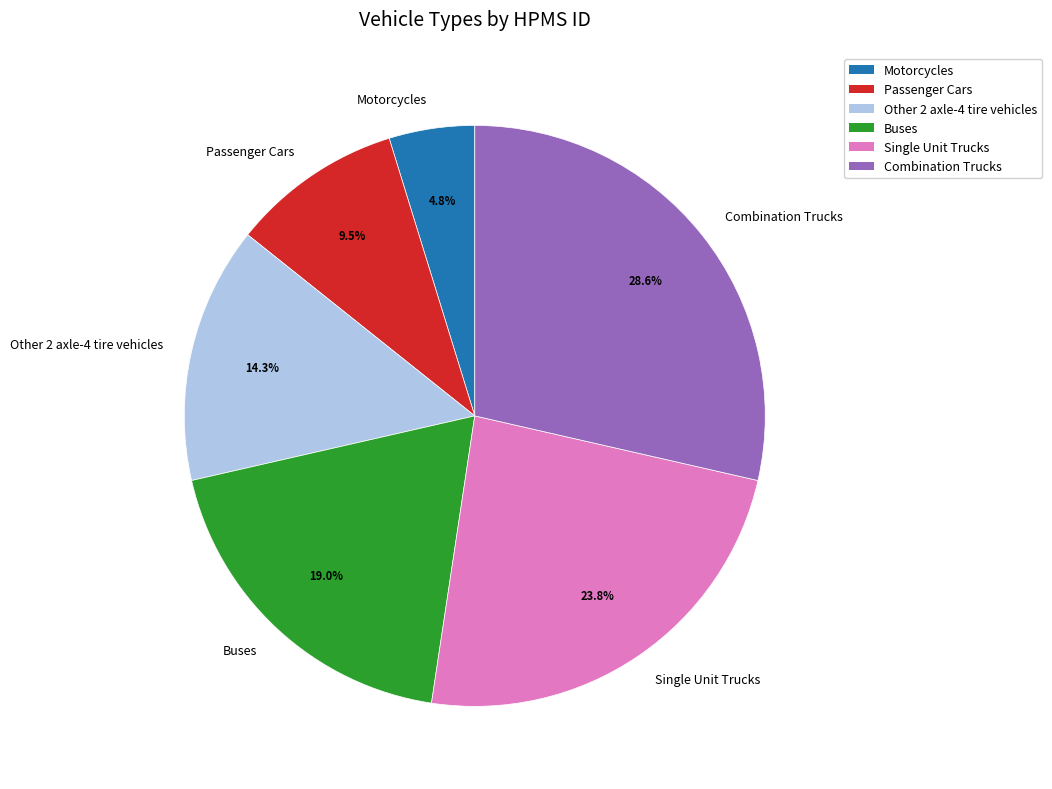

Which slice is the largest?

Combination Trucks